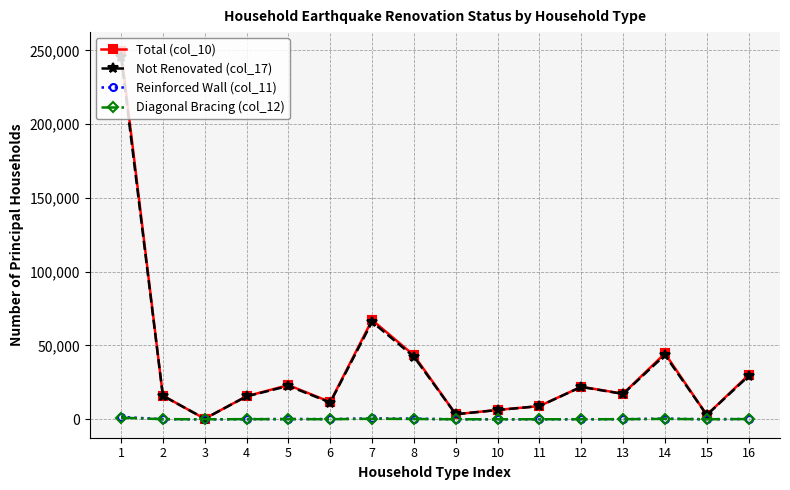

The value of Not Renovated (col_17) at 16 is 29310. True or false?

True